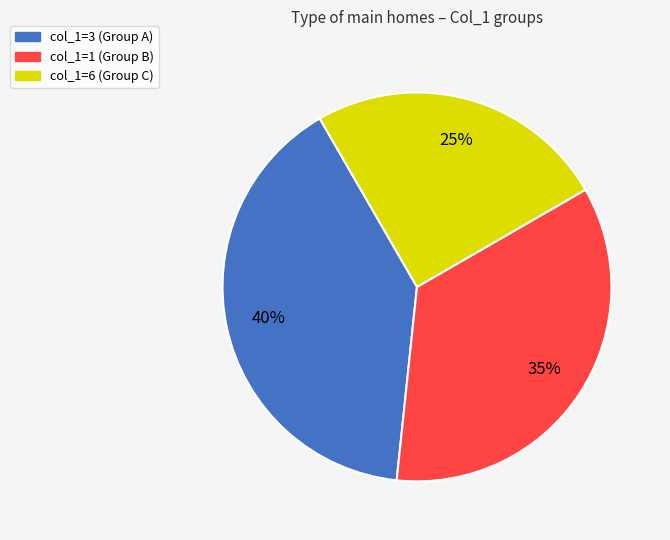

To the nearest percent, what is the difference between the largest and smallest slice percentages?

15%